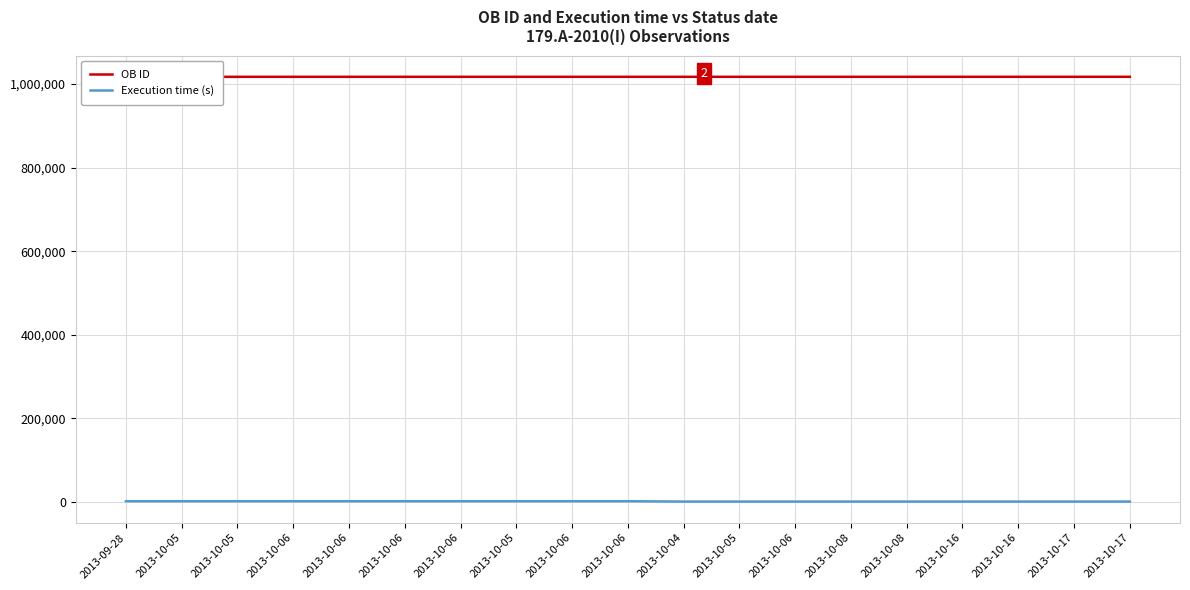

Reading right to left, extract all data points from this chart.

OB ID: 1017032	1017029	1017026	1017023	1017020	1017017	1017014	1017011	1017008	1017004	1017001	1016998	1016995	1016992	1016989	1016986	1016983	1016980	1016977
Execution time (s): 1005	1005	1005	1005	1005	1005	1005	1005	1005	1845	1845	1845	1845	1845	1845	1845	1845	1845	1845